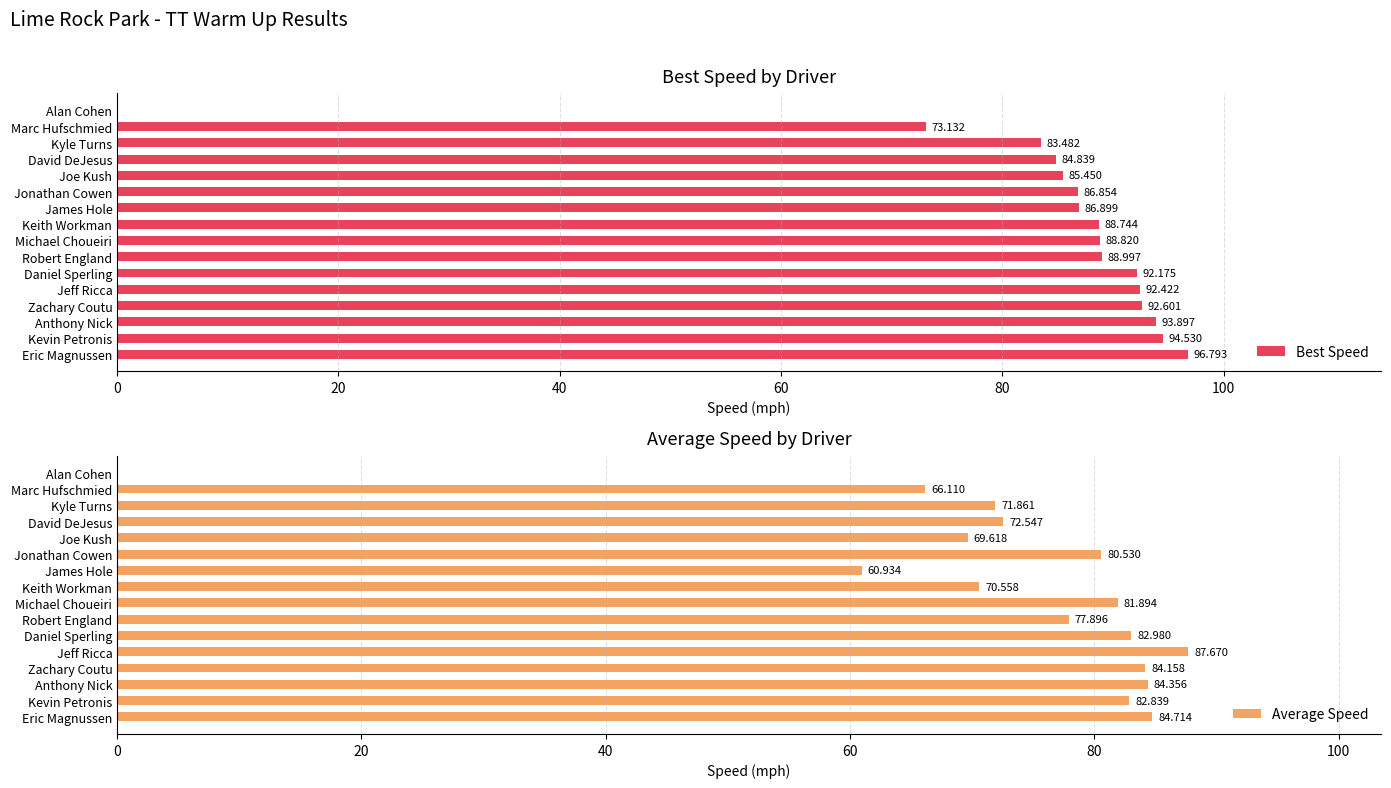

What is the sum of all Average Speed values?

1158.7